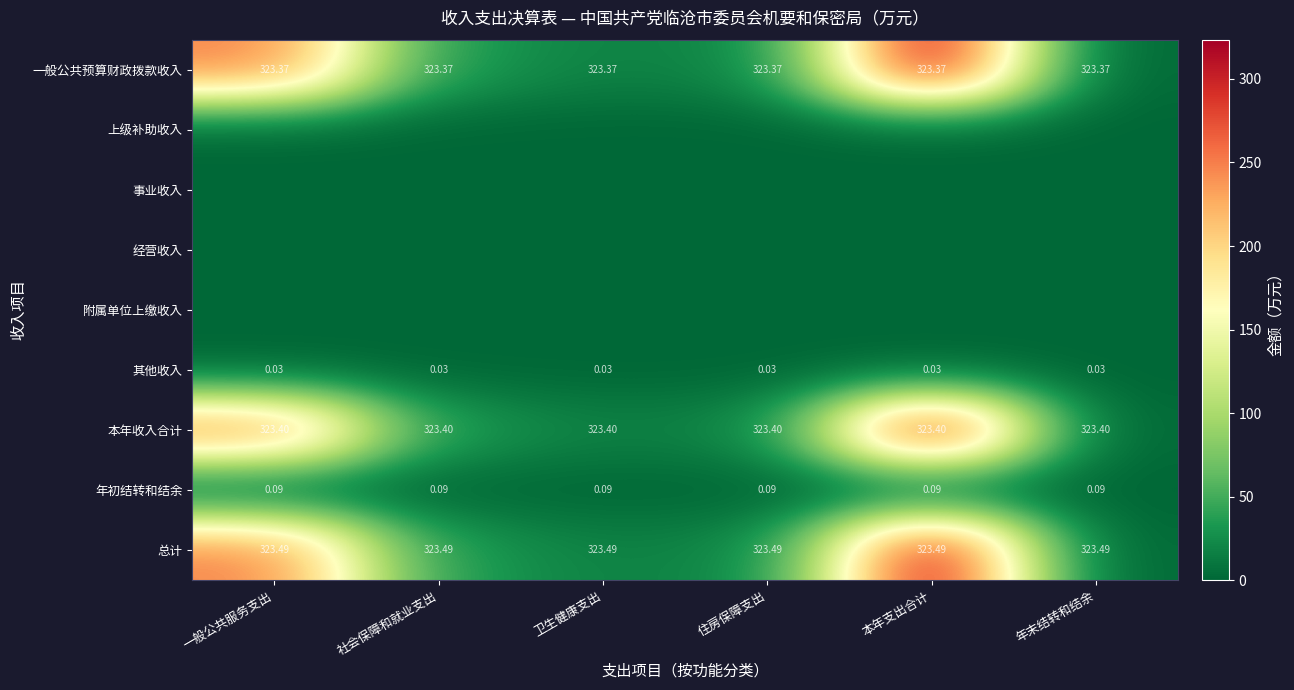

Which series has the largest total across all categories?

总计